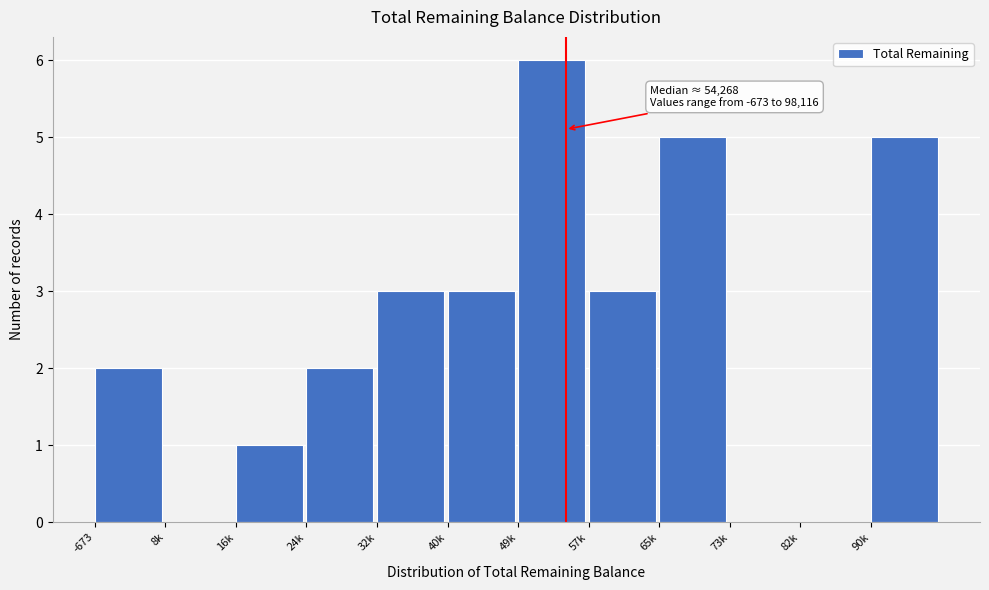

Reading left to right, extract all data points from this chart.

-673=2	8k=0	16k=1	24k=2	32k=3	40k=3	49k=6	57k=3	65k=5	73k=0	82k=0	90k=5